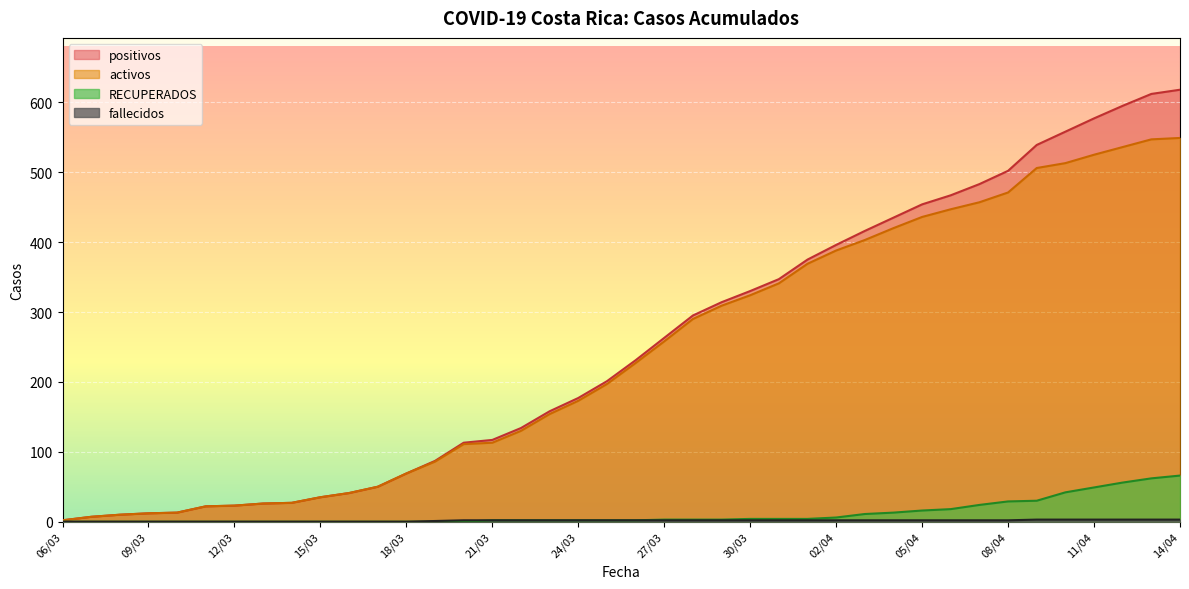

How many values in RECUPERADOS are above zero?

25